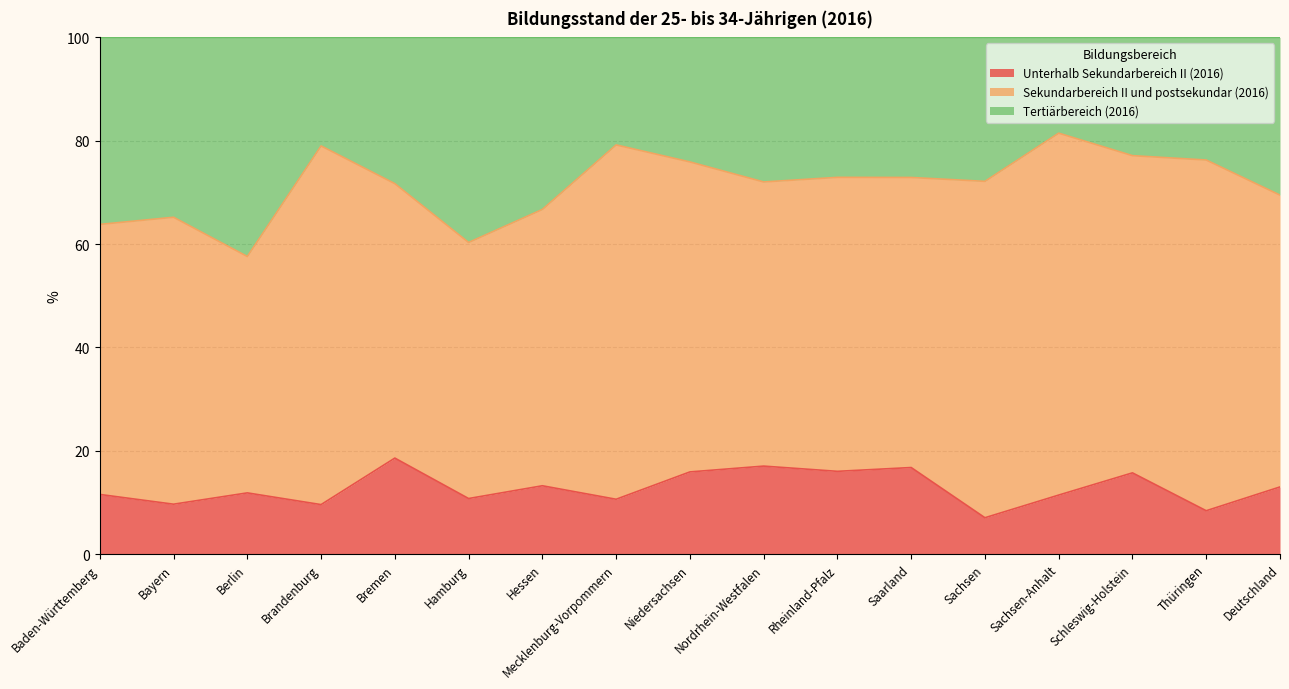

Is it true that Unterhalb Sekundarbereich II (2016) equals 10.6 at Mecklenburg-Vorpommern?

True